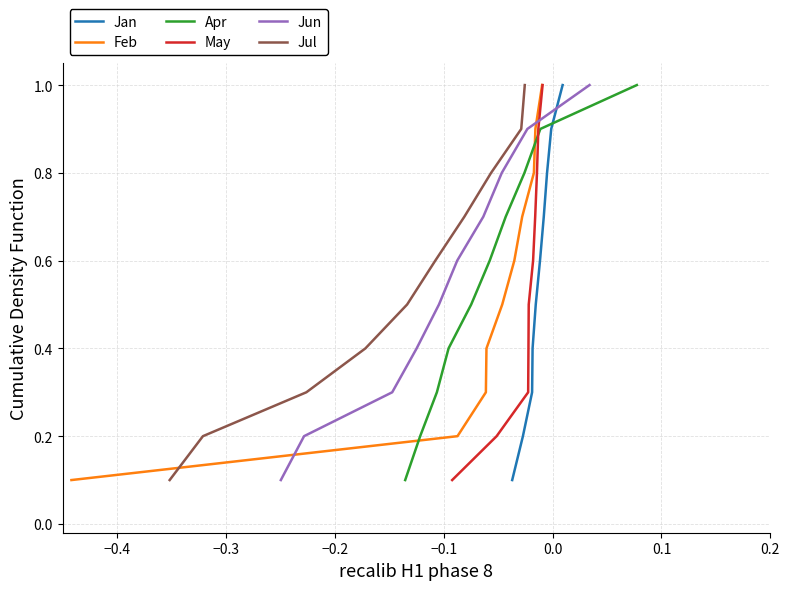

What is the maximum value for Jan?

1.0